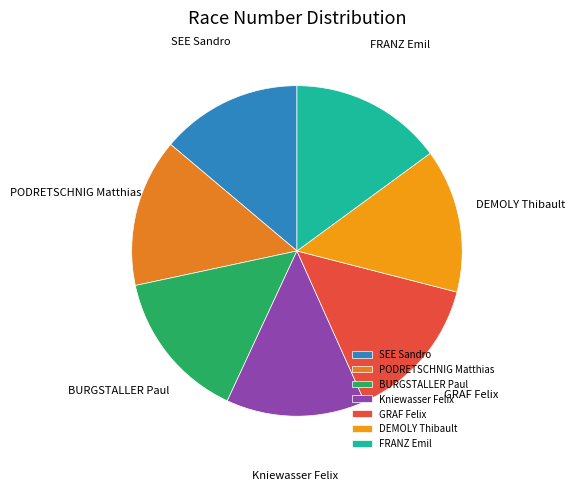

Does any single category account for the majority?

No